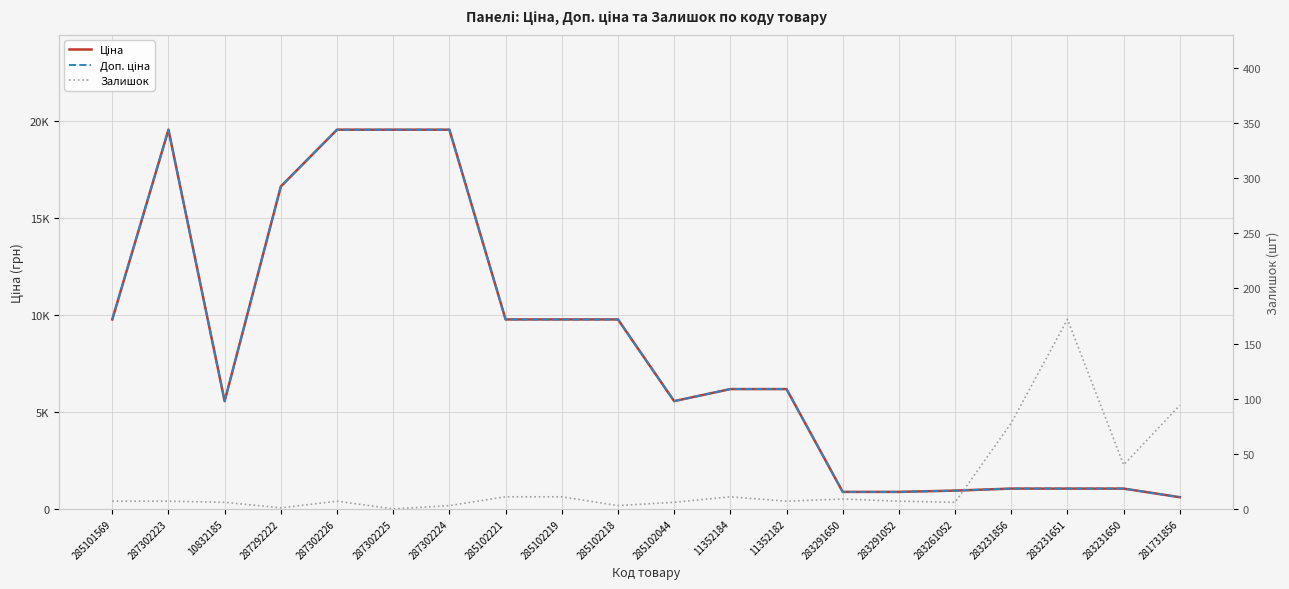

How many series are shown in this chart?

3